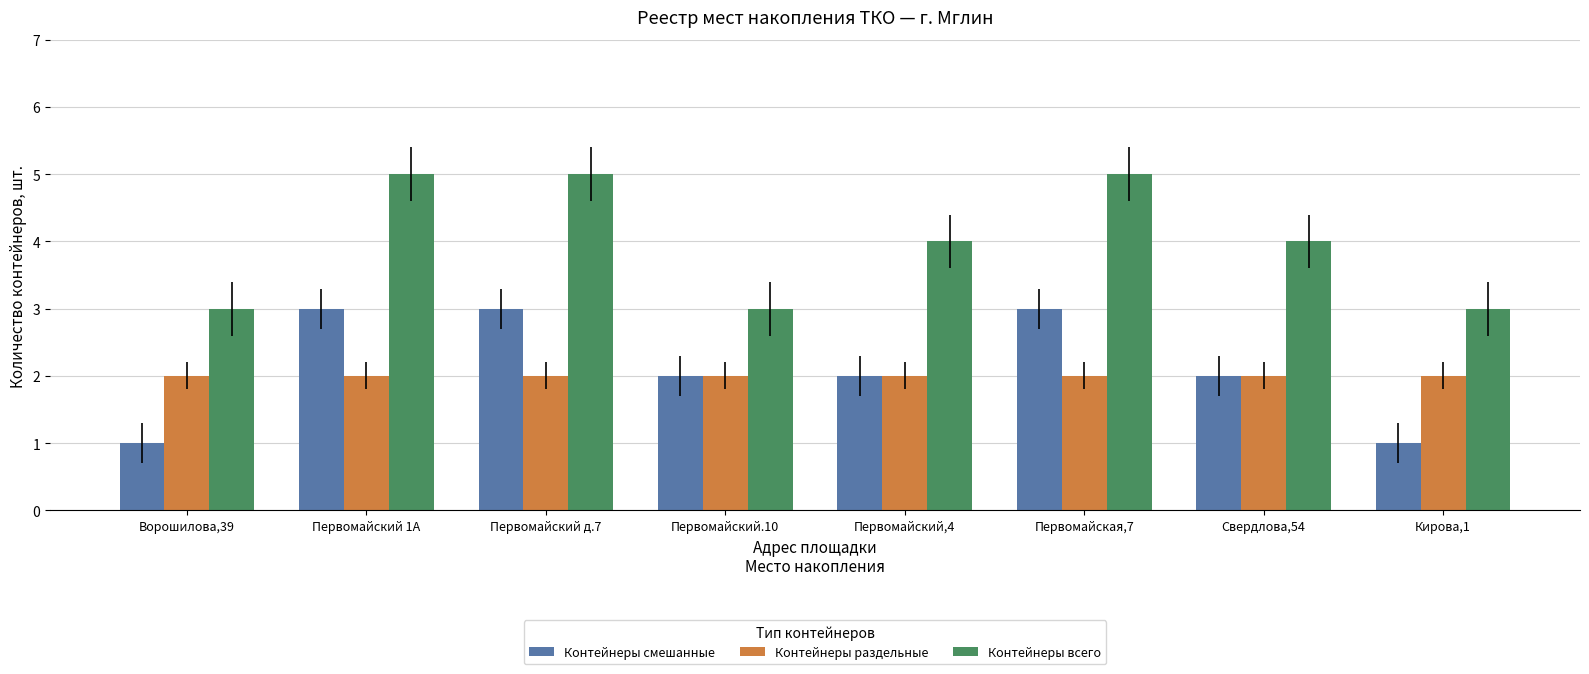

Is it true that Контейнеры раздельные equals 3 at Первомайская,7?

False